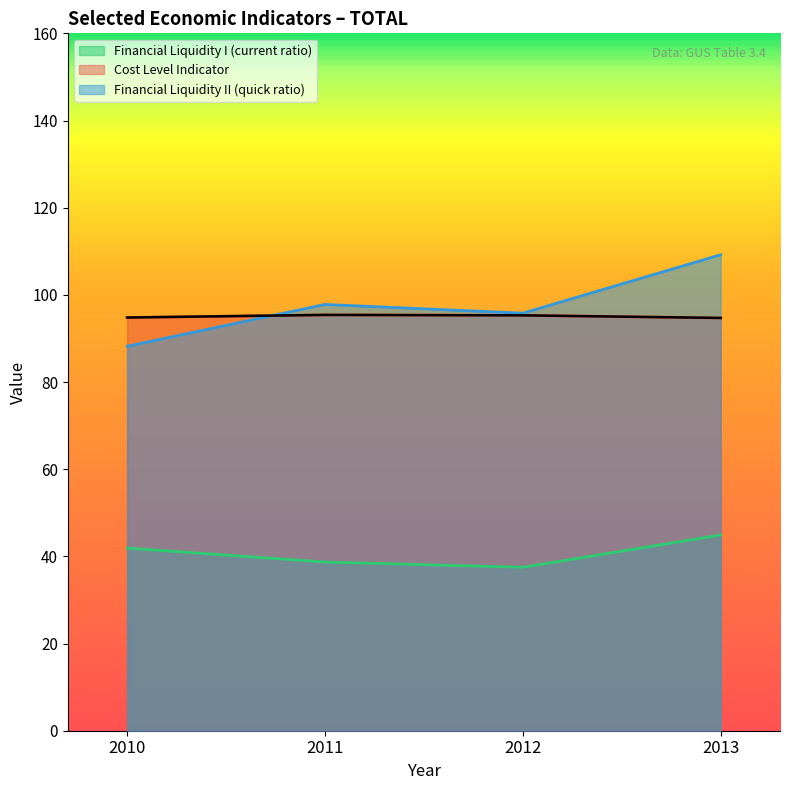

True or false: Financial Liquidity I (current ratio) and Financial Liquidity II (quick ratio) intersect in this chart.

False